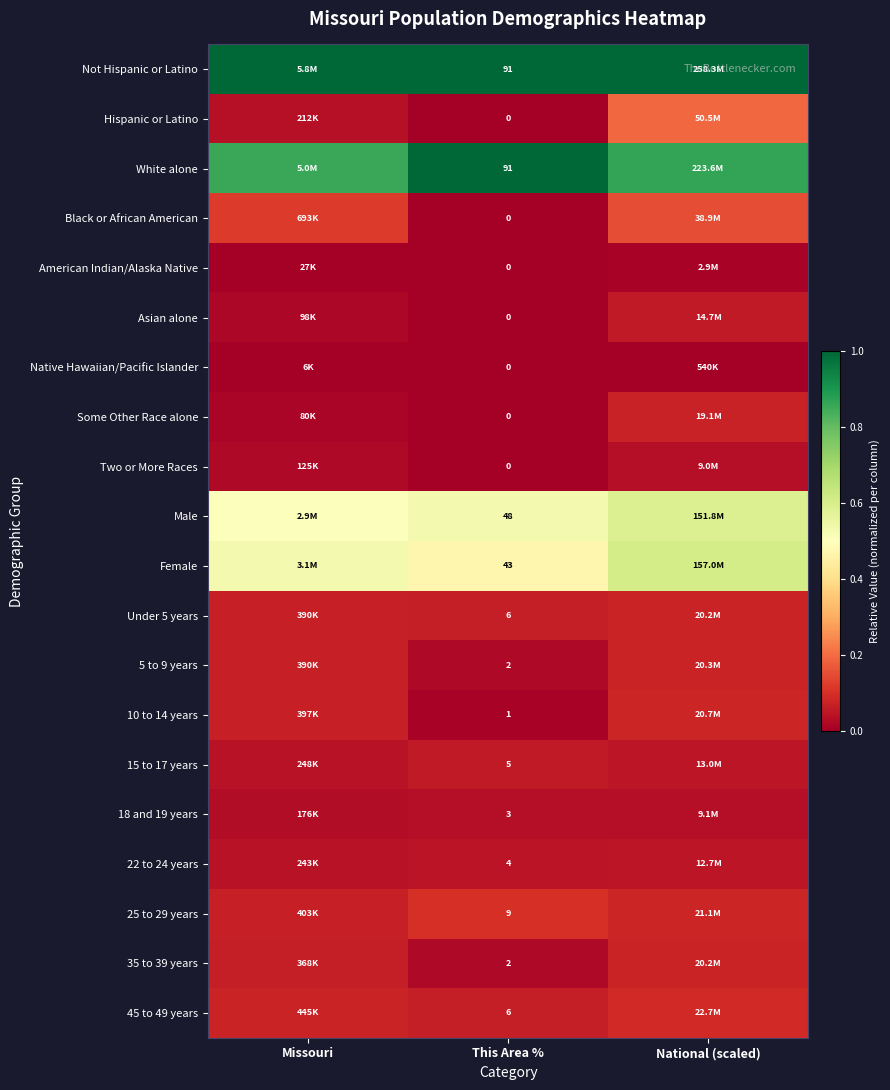

Where is Asian alone nearest to the value 0?

This Area %